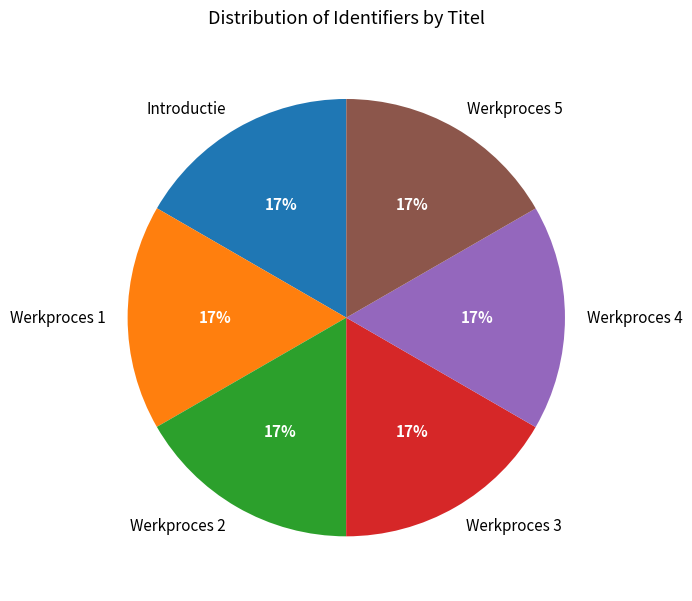

To the nearest percent, what portion does Werkproces 3 represent?

17%